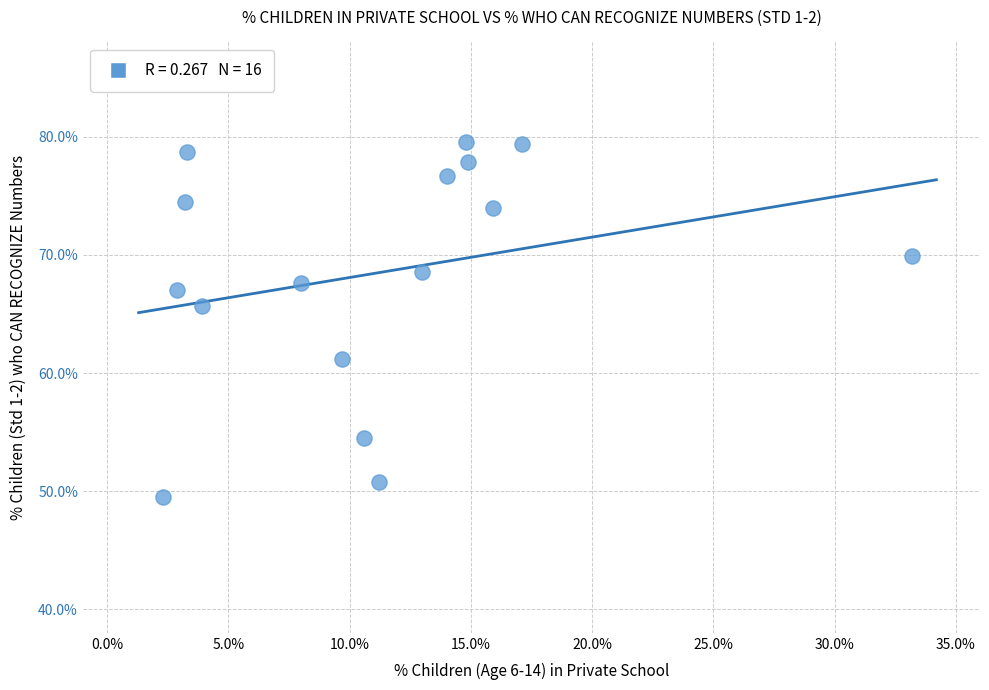

What Y value in the scatter plot is closest to 64?

65.7